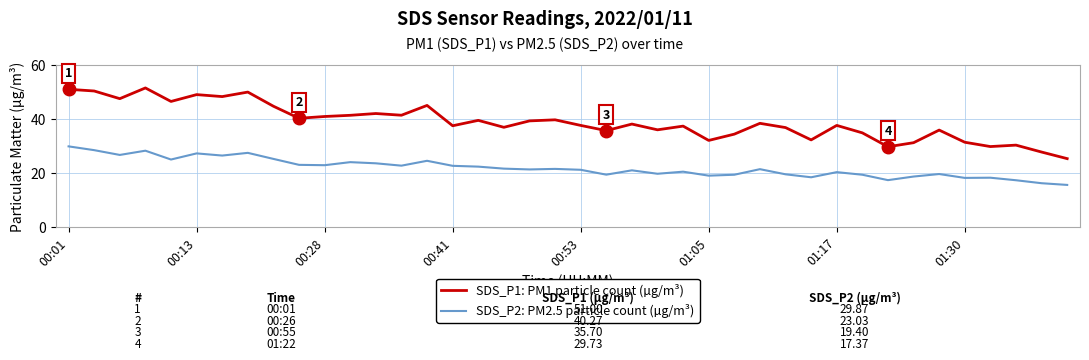

Which series has the largest range (max minus min)?

SDS_P1: PM1 particle count (µg/m³)